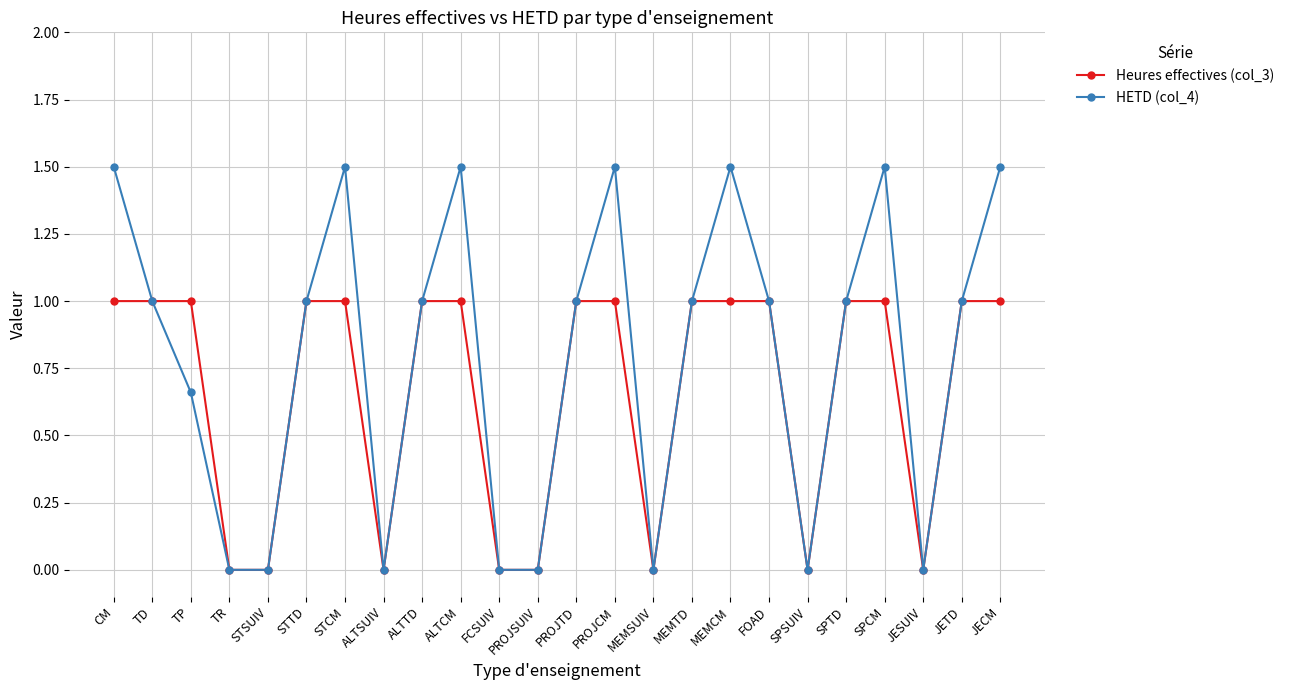

What is the approximate value of HETD (col_4) at STCM?

1.5